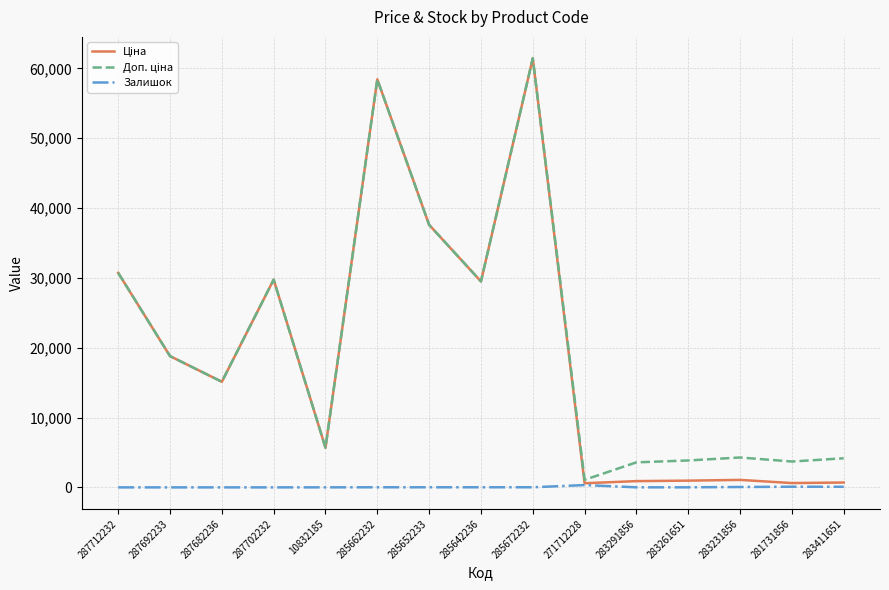

What is the difference between the highest and lowest values at 287682236?

15120.0